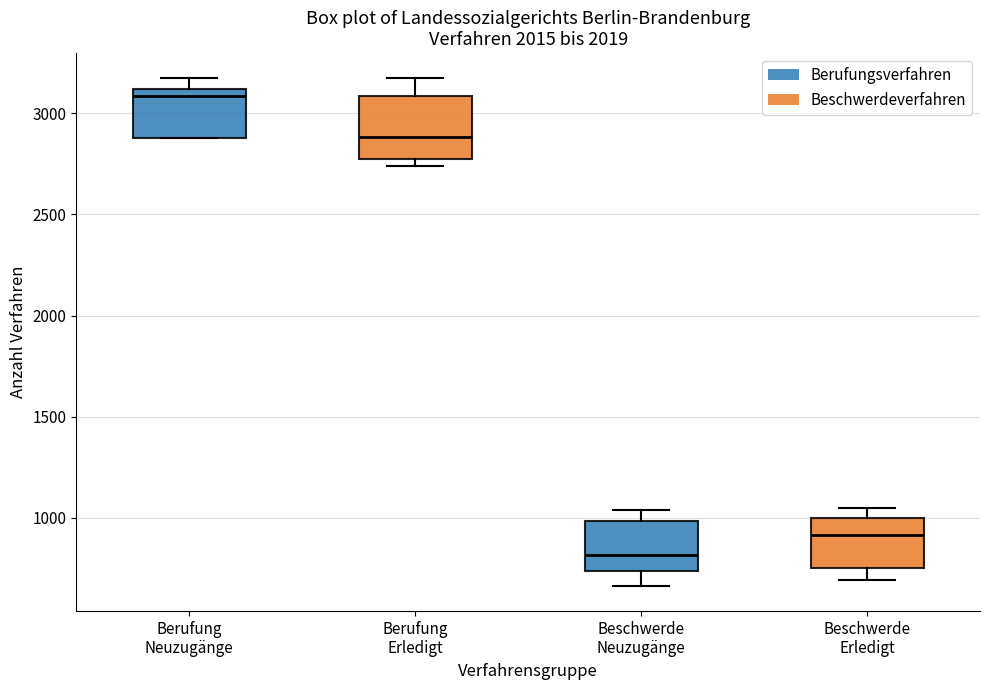

Reading left to right, read every box against the y-axis: the position of its median line, the range the box covers, and the ends of its whiskers. The values are not printed on the chart, so give them approximately, as read against the axis.

Berufung Neuzugänge: median 3100 (just below the box's upper edge), box 2900 to 3100, whiskers 2900 to 3150
Berufung Erledigt: median 2900, box 2750 to 3100, whiskers 2750 (just below the box's lower edge) to 3150
Beschwerde Neuzugänge: median 800, box 750 to 1000, whiskers 650 to 1050
Beschwerde Erledigt: median 900, box 750 to 1000, whiskers 700 to 1050